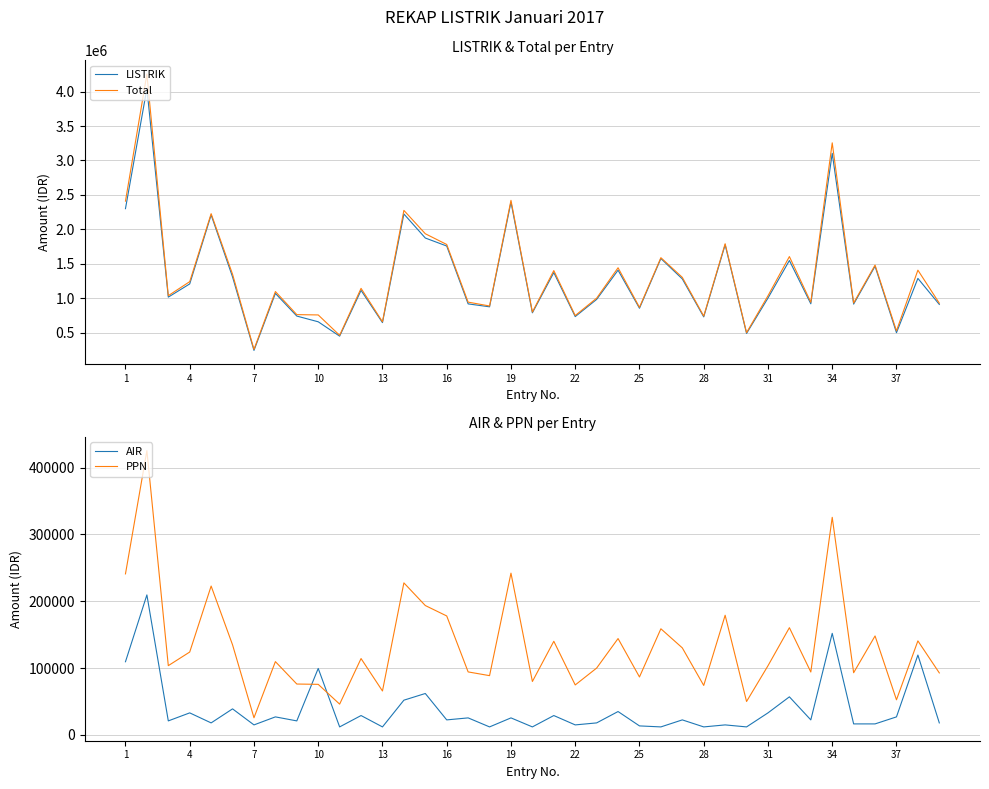

What is the lowest value of the Total series?

256808